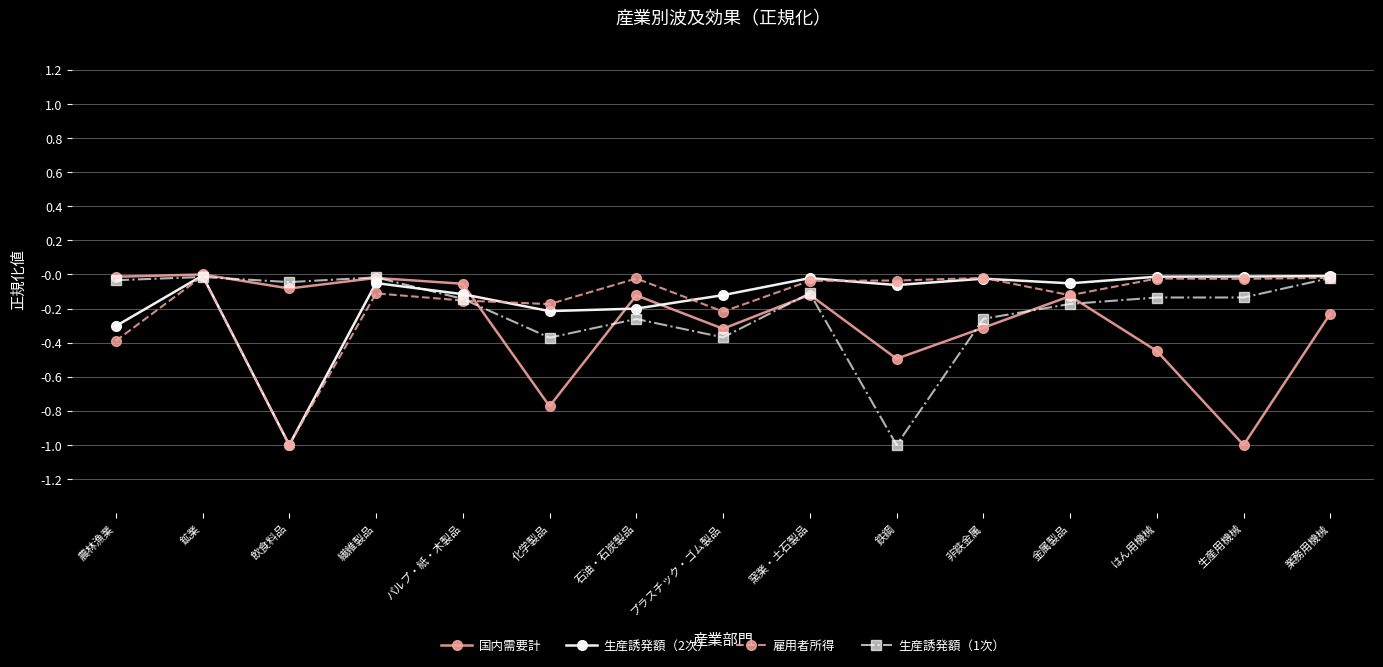

What is the label of the 11th point from the right?

パルプ・紙・木製品